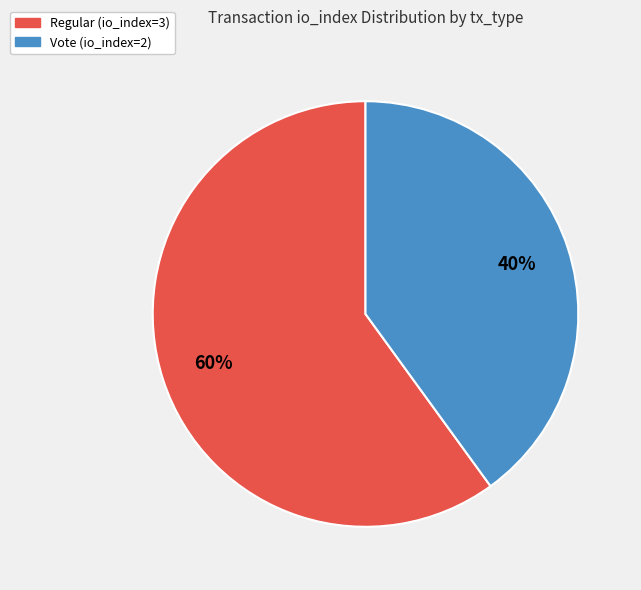

Rank the categories by value from lowest to highest.

Vote (io_index=2), Regular (io_index=3)